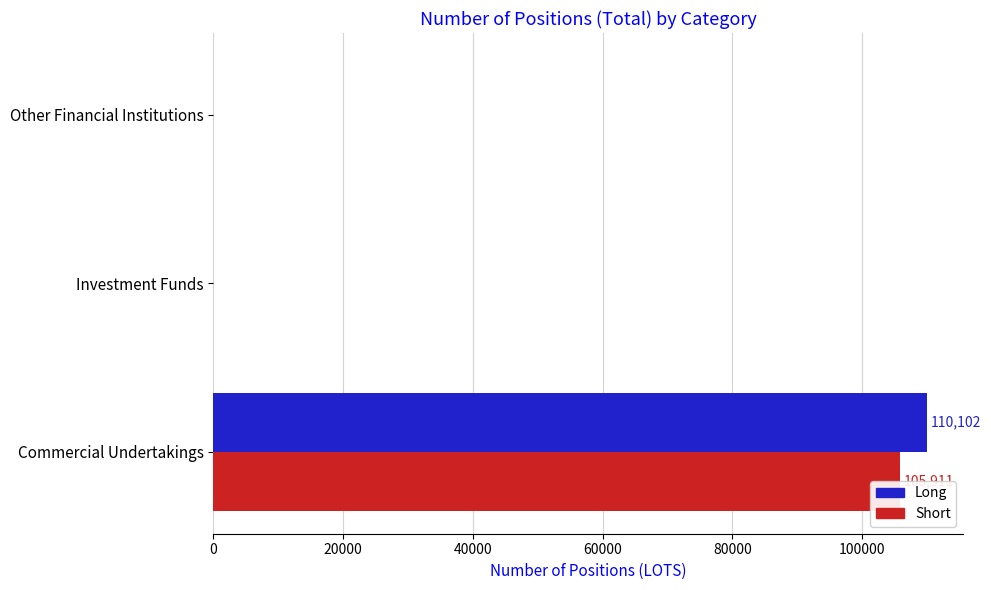

What is the total value across all series at Commercial Undertakings?

216013